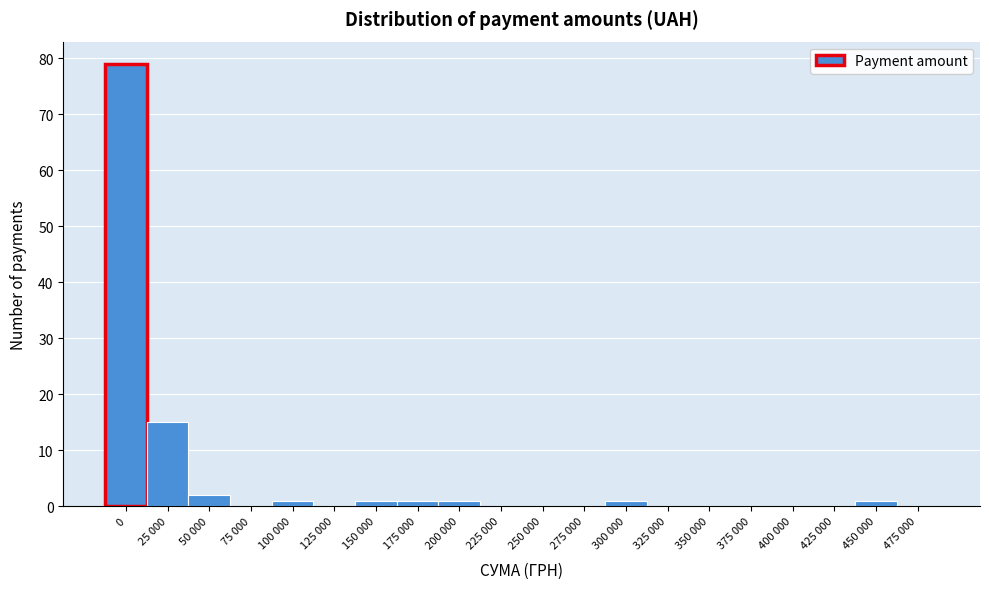

Reading left to right, transcribe all the data shown in this chart.

0=79	25 000=15	50 000=2	75 000=0	100 000=1	125 000=0	150 000=1	175 000=1	200 000=1	225 000=0	250 000=0	275 000=0	300 000=1	325 000=0	350 000=0	375 000=0	400 000=0	425 000=0	450 000=1	475 000=0